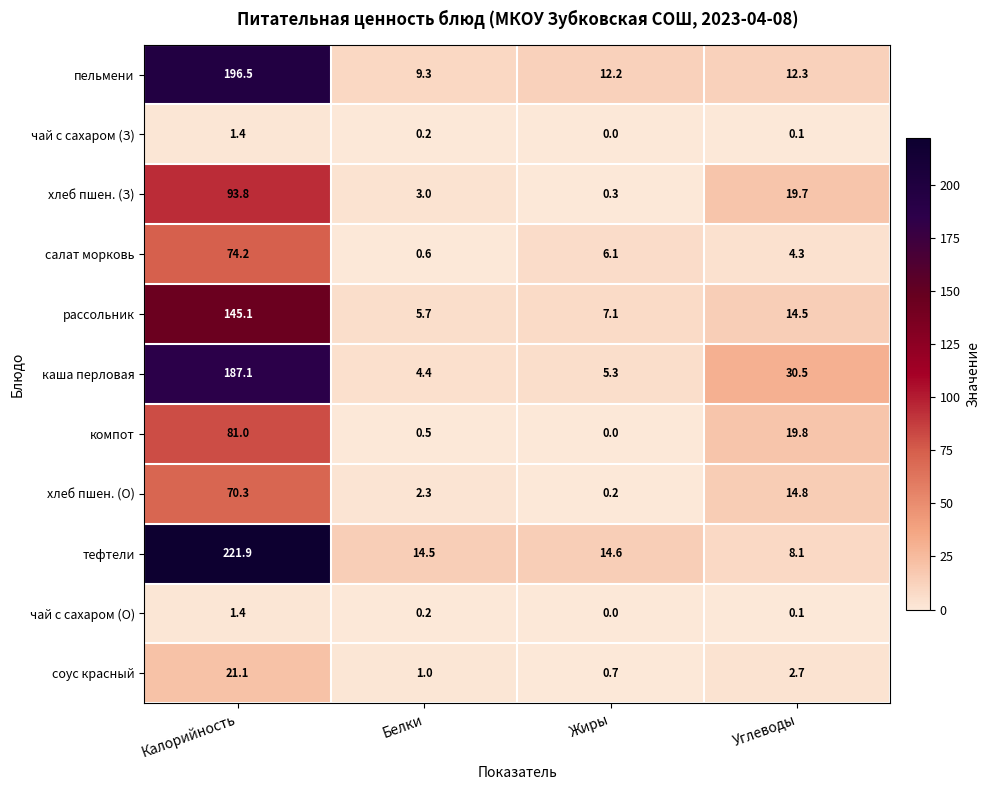

What is the minimum value for салат морковь?

0.6